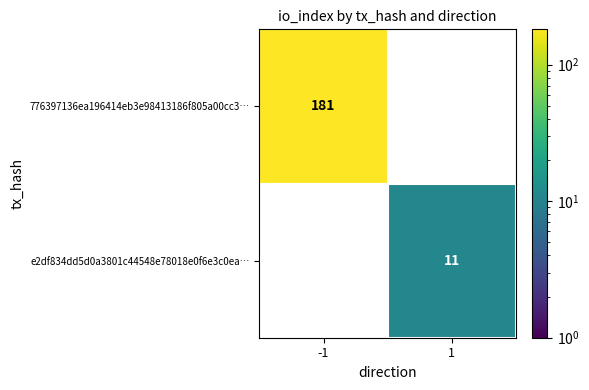

Is it true that e2df834dd5d0a3801c44548e78018e0f6e3c0ea… equals 11 at 1?

True